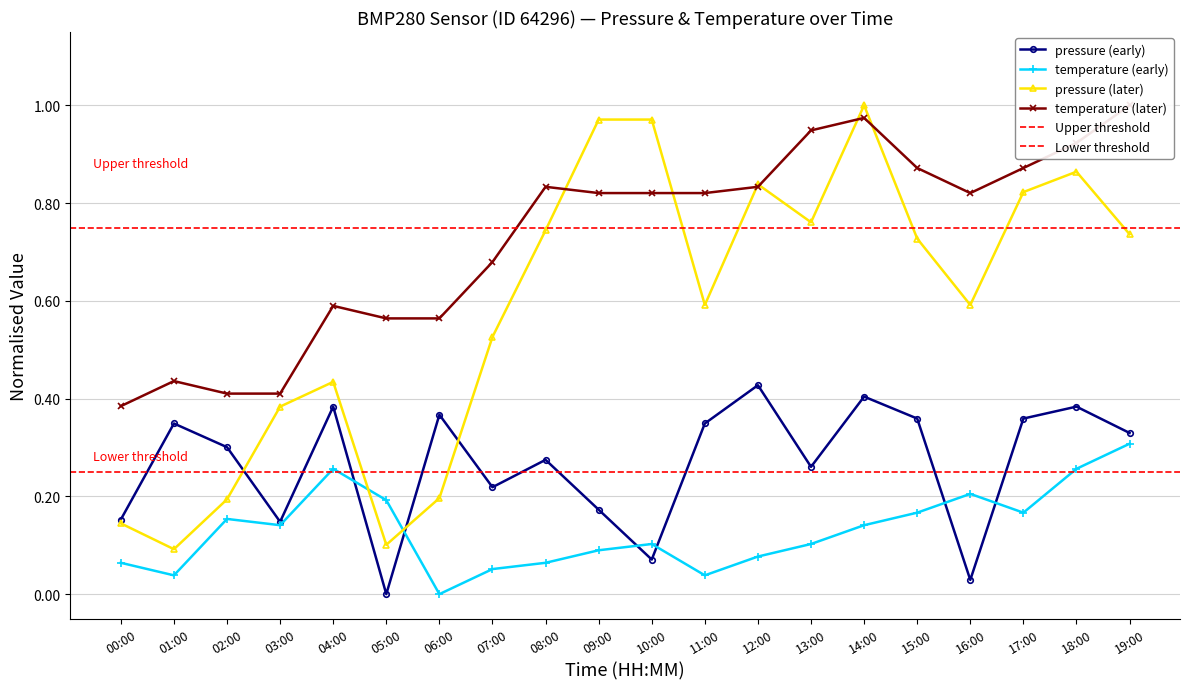

How many intersections are there between pressure and pressure_later?

3